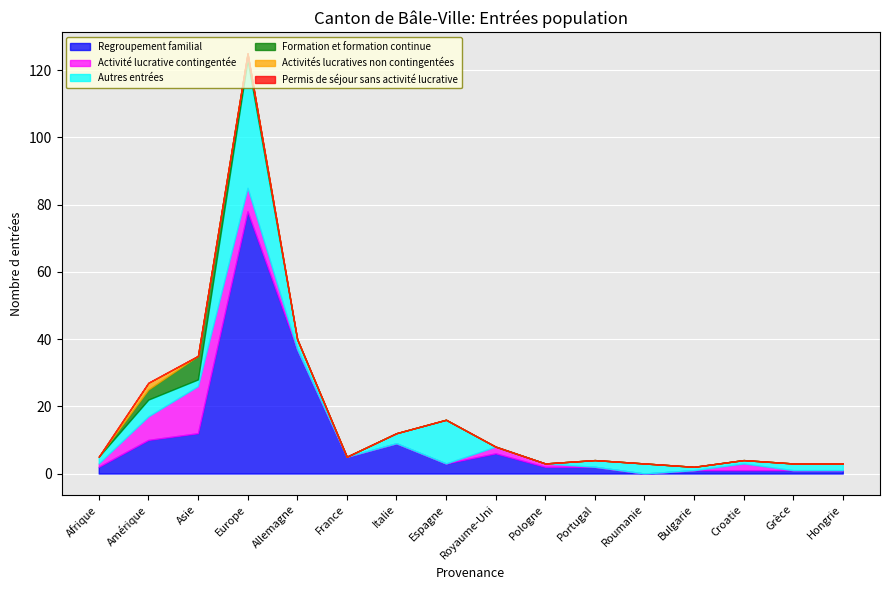

True or false: Permis de séjour sans activité lucrative and Formation et formation continue cross at least once.

False